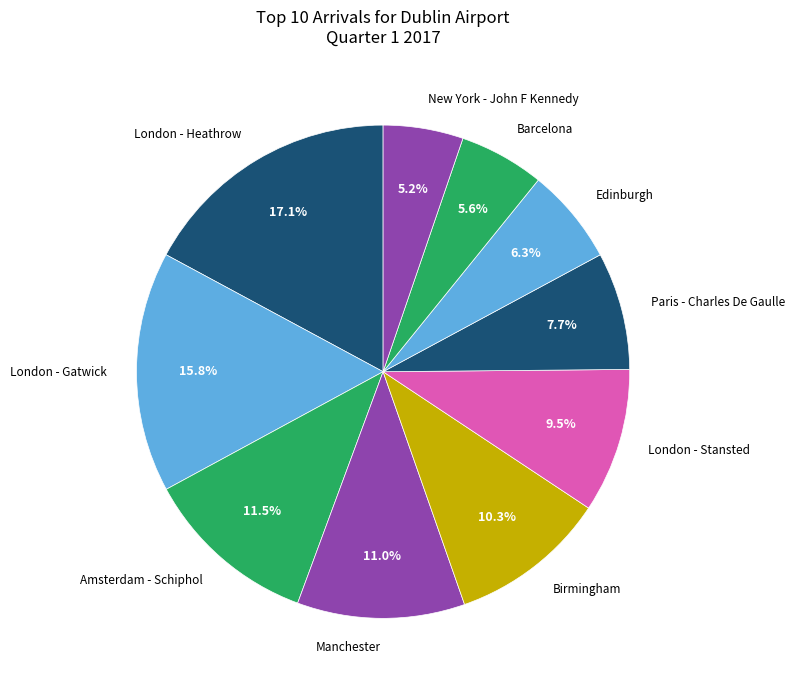

Is it true that Amsterdam - Schiphol is 25% of the pie?

False